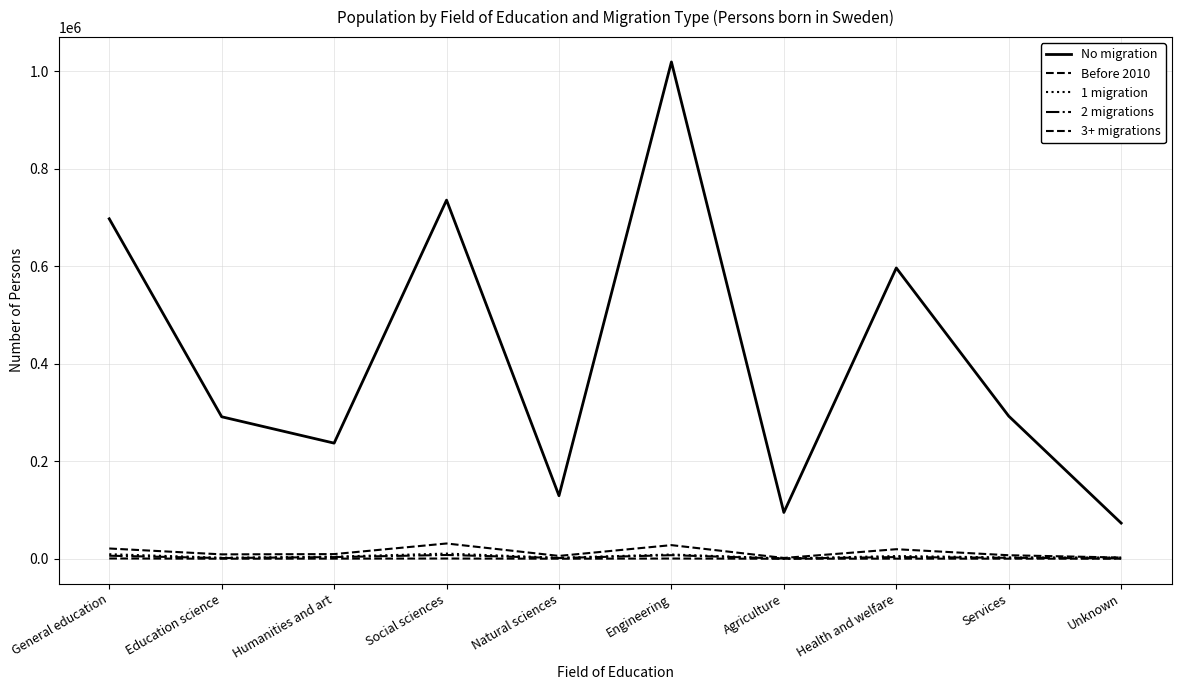

The value of 2 migrations at Social sciences is 13712. True or false?

False